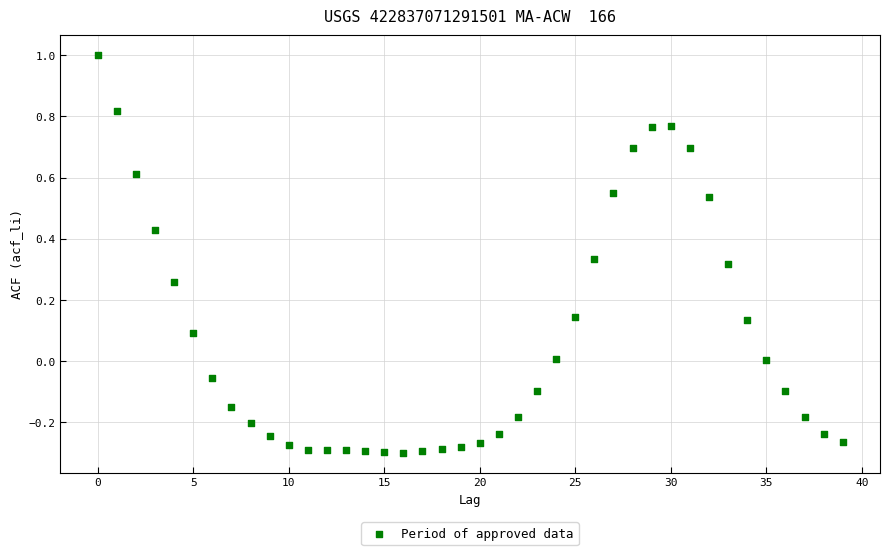

What is the range of Y values (max minus min)?

1.3